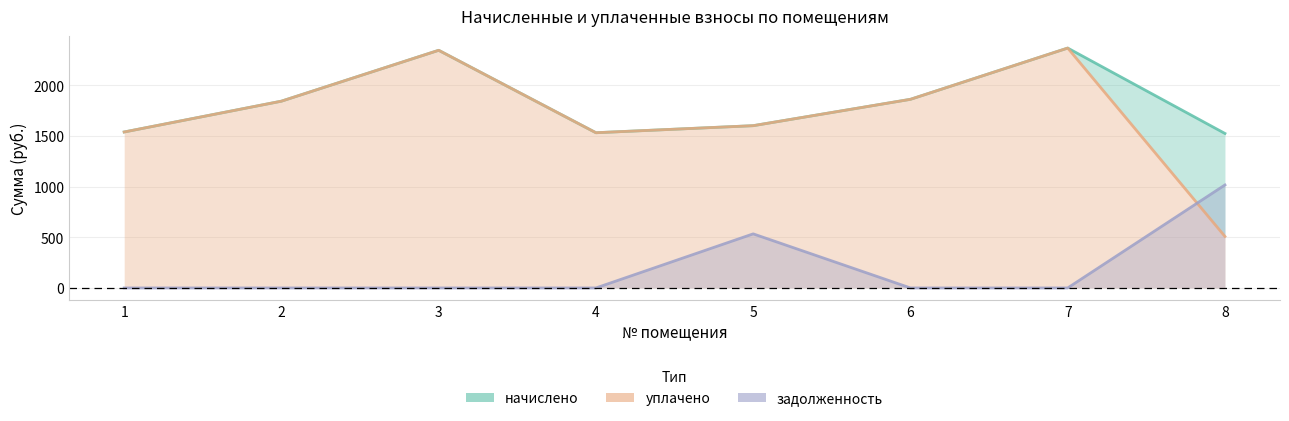

Which category has the lowest value across all series?

1